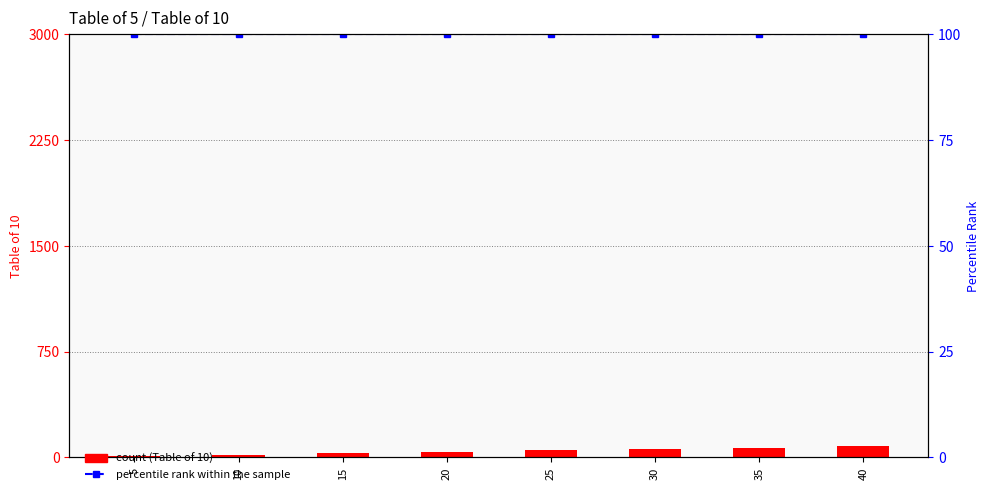

What is the spread (max minus min) of values at 30?

40